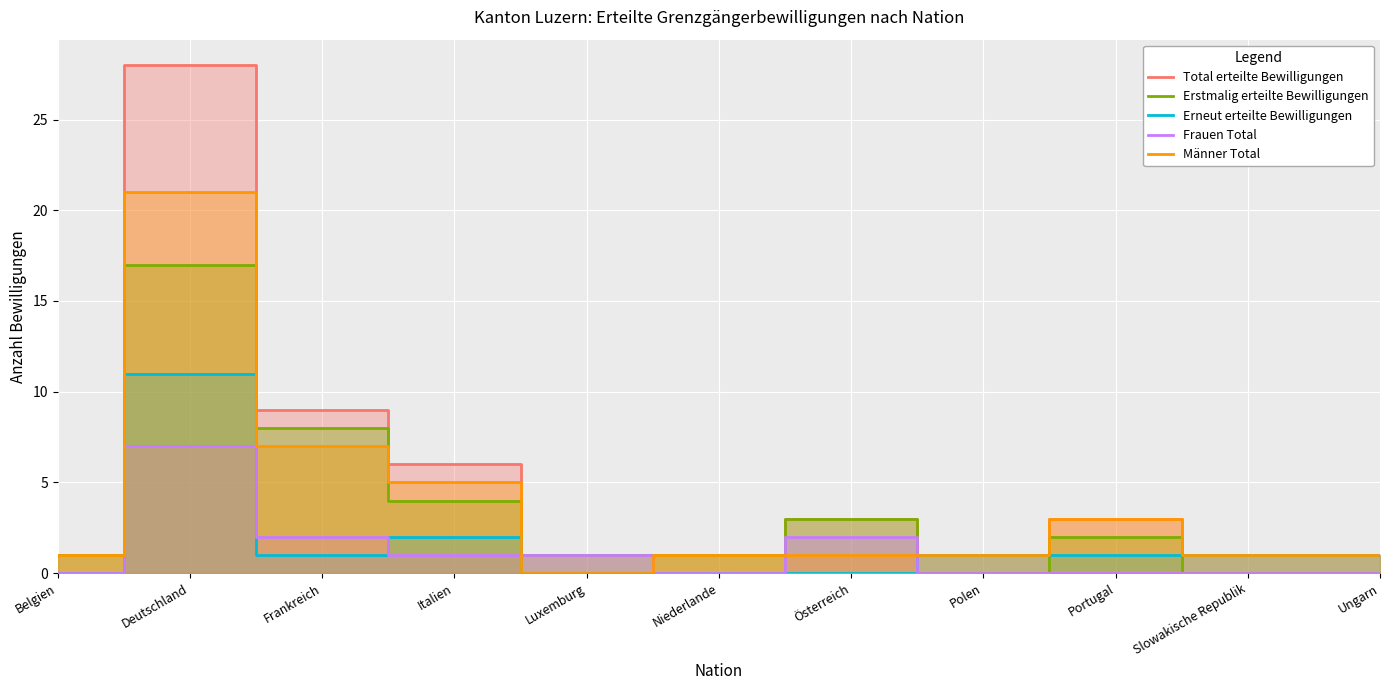

The value of Frauen Total at Polen is 4. True or false?

False